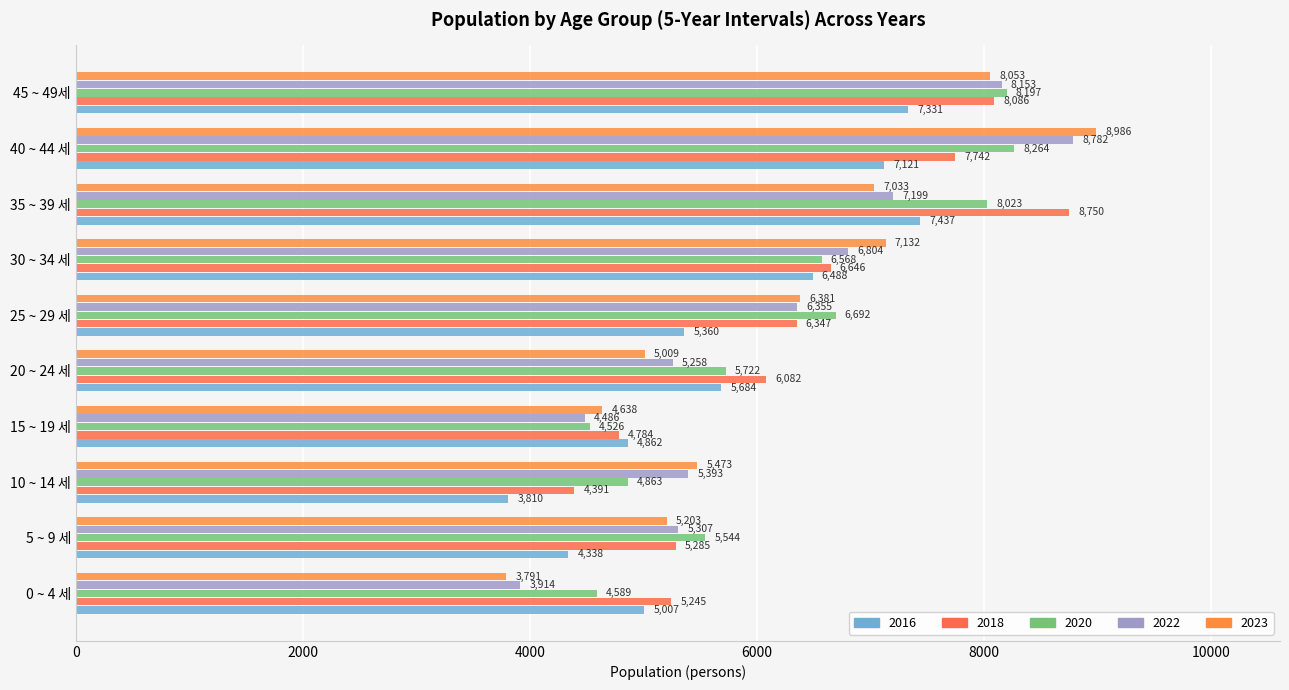

How many series are shown in this chart?

5